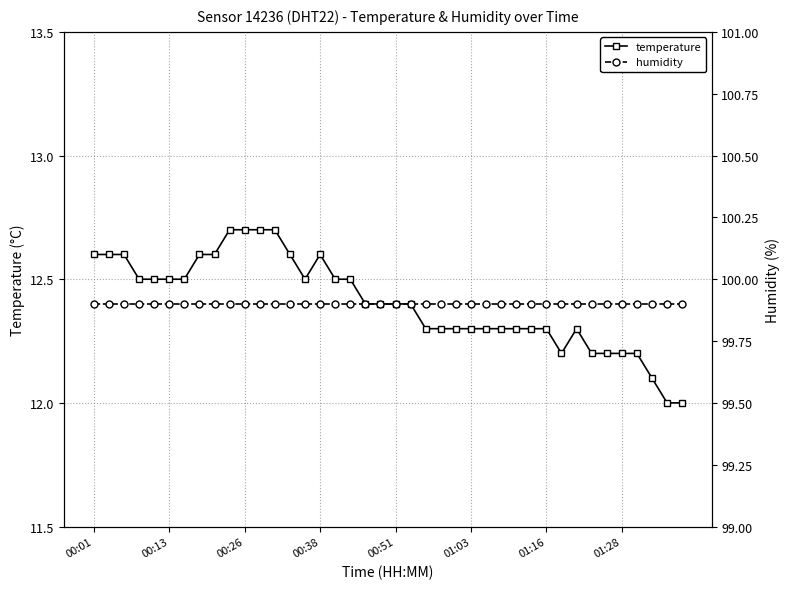

Which series has the largest total across all categories?

humidity